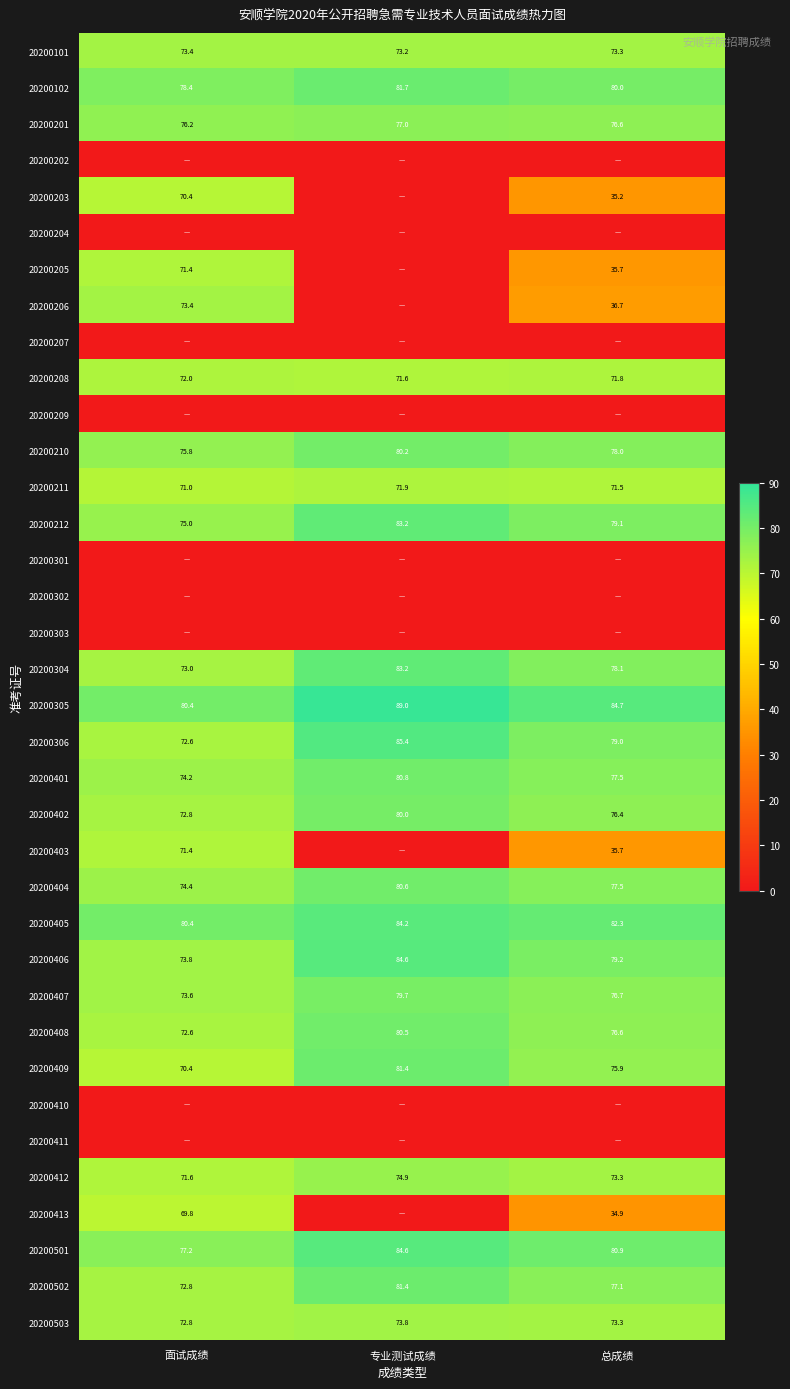

How many data points does each series have?

3